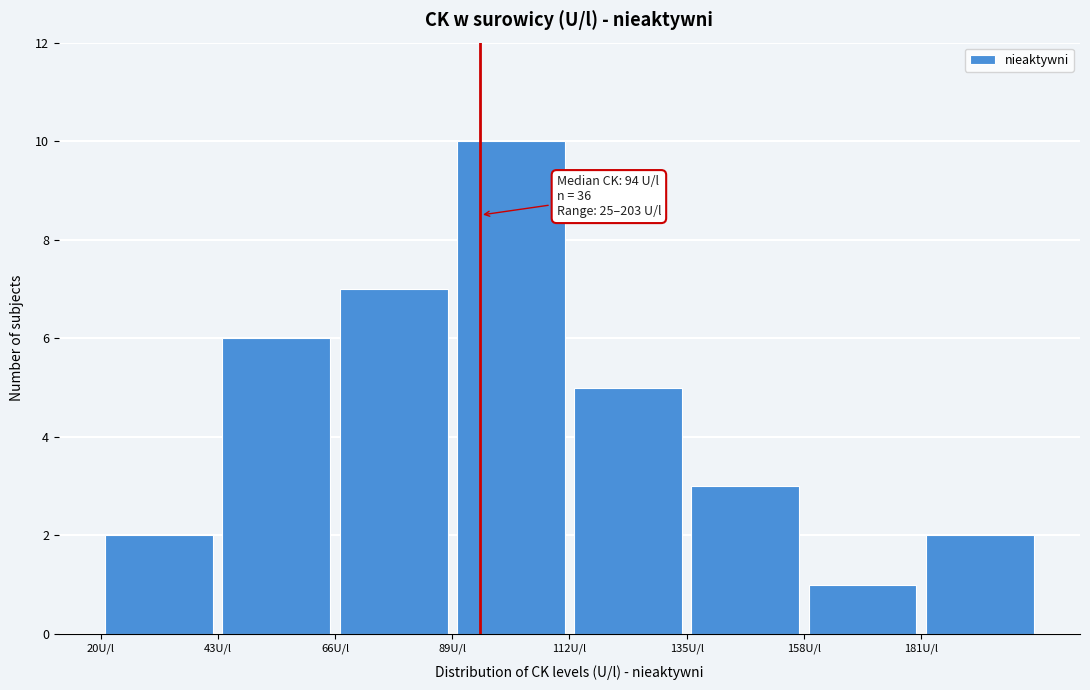

Which range on the x-axis has the tallest bar?

89 to 112